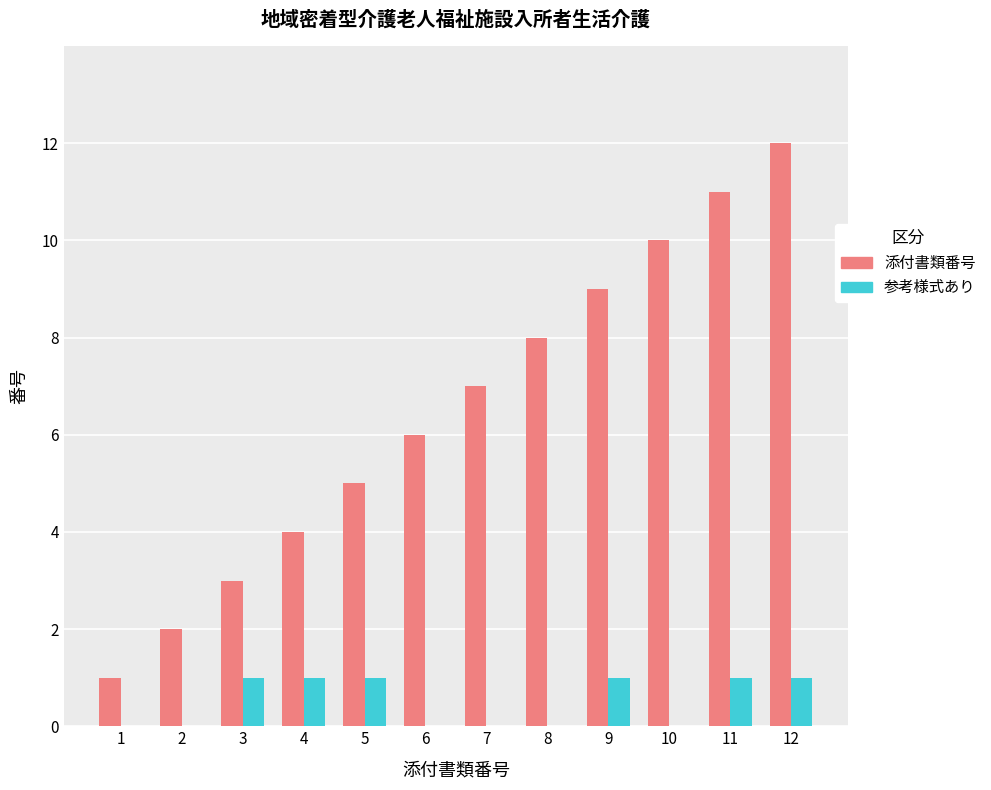

Which series has the largest total across all categories?

添付書類番号